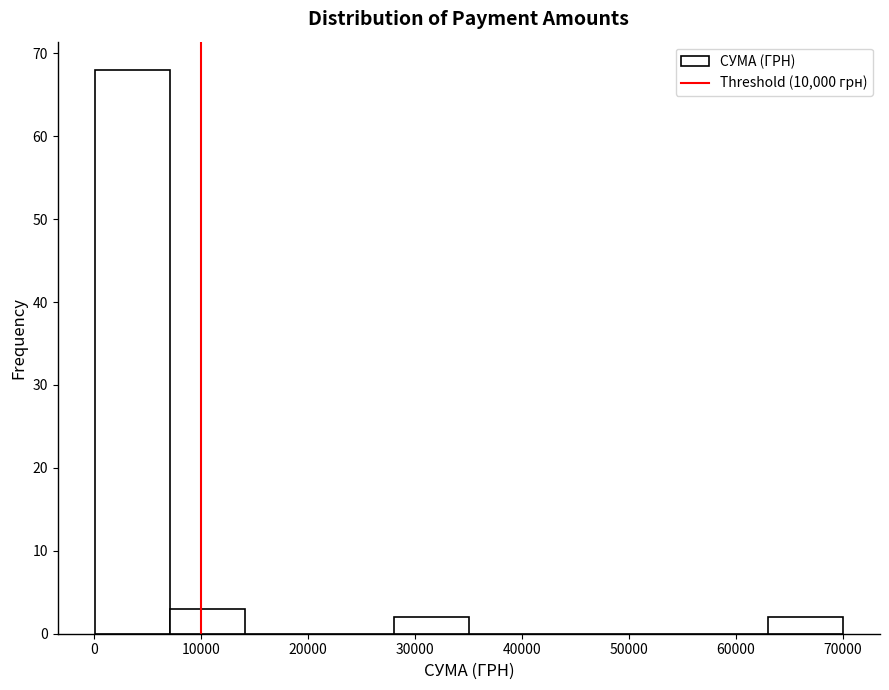

Which range on the x-axis has the tallest bar?

0 to 7000